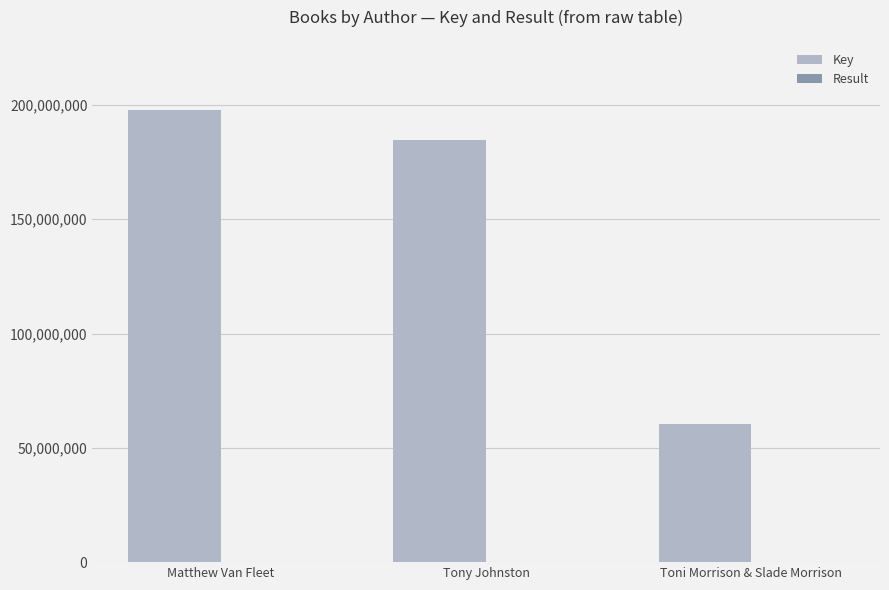

Which category has the highest value across all series?

Matthew Van Fleet